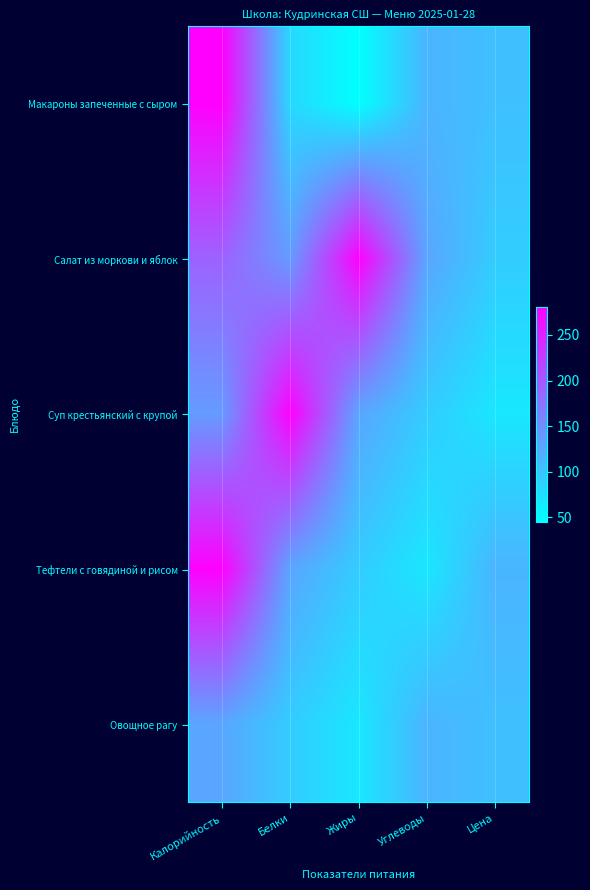

Reading right to left, transcribe all the data shown in this chart.

Макароны запеченные с сыром: Цена=104	Углеводы=114	Жиры=45	Белки=82	Калорийность=281
Салат из моркови и яблок: Цена=92	Углеводы=128	Жиры=280	Белки=138	Калорийность=190
Суп крестьянский с крупой: Цена=68	Углеводы=92	Жиры=128	Белки=280	Калорийность=138
Тефтели с говядиной и рисом: Цена=114	Углеводы=68	Жиры=92	Белки=128	Калорийность=280
Овощное рагу: Цена=104	Углеводы=114	Жиры=68	Белки=92	Калорийность=128